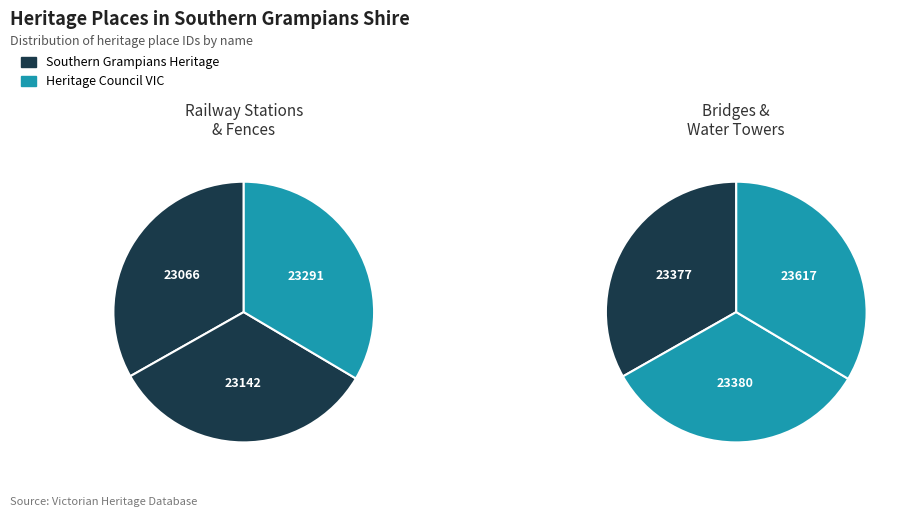

Combined, what portion of the pie is RAILWAY WATER TOWER (BRANXHOLME) and RAILWAY STATION MASTER'S RESIDENCE?

33.5%